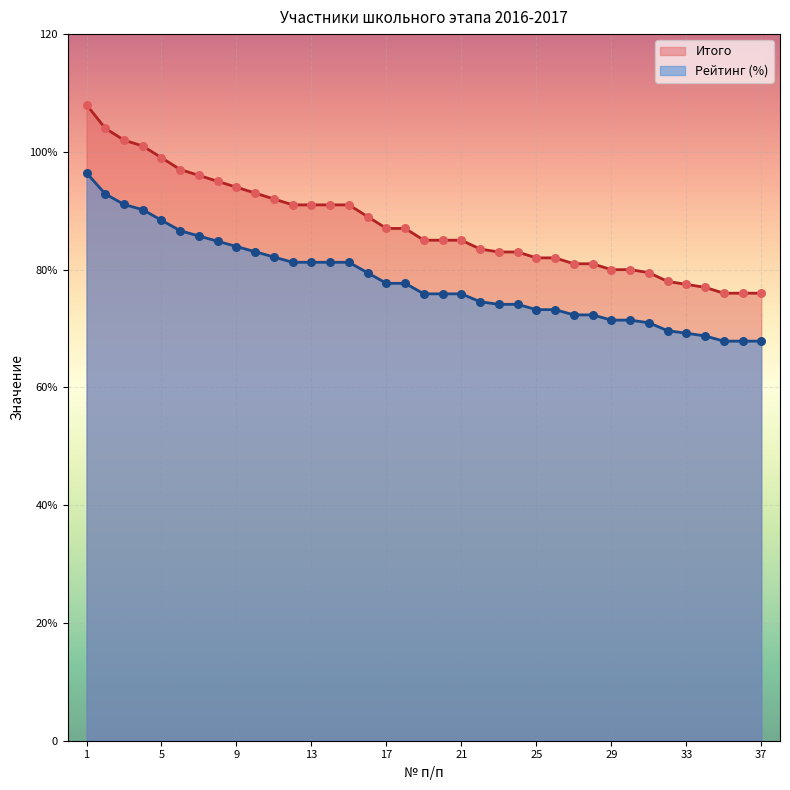

What are all the series names shown in the legend?

Итого, Рейтинг (%)